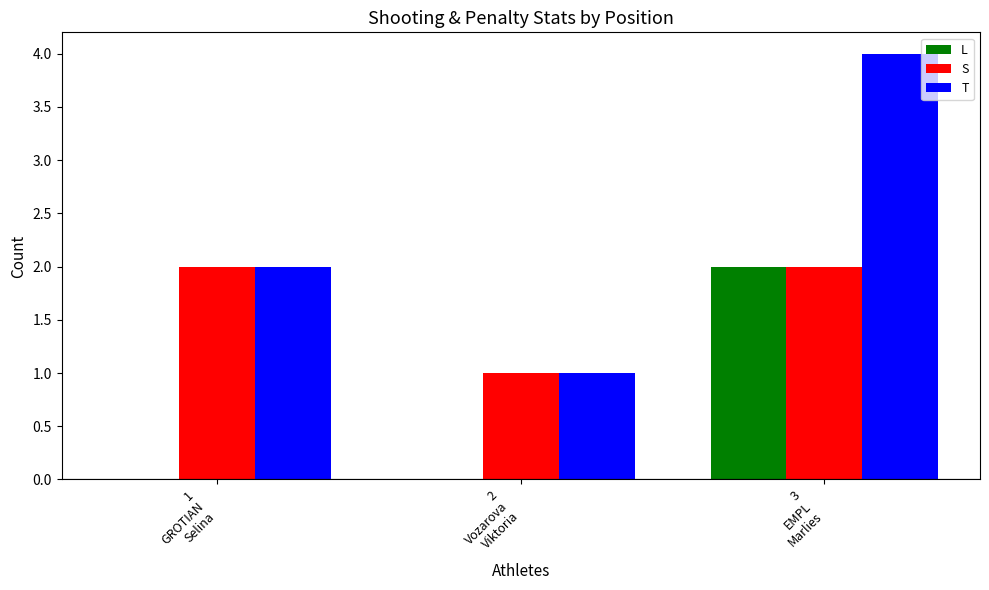

What is the maximum value shown in the chart?

4